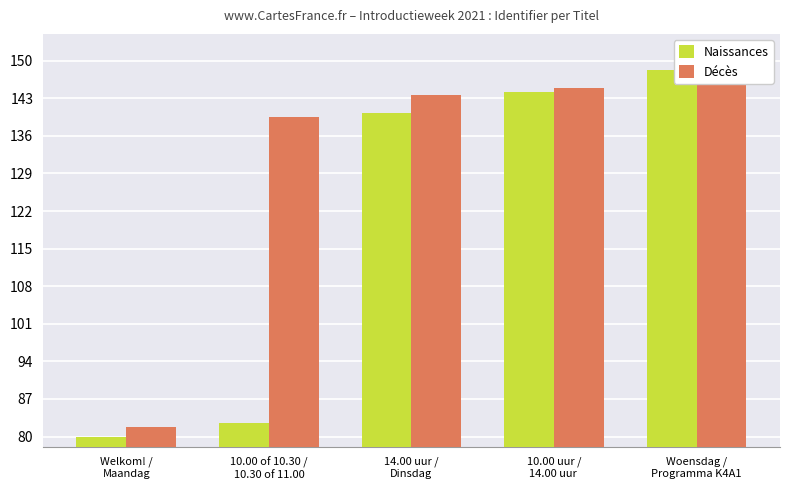

At how many categories does at least one series exceed 104?

4